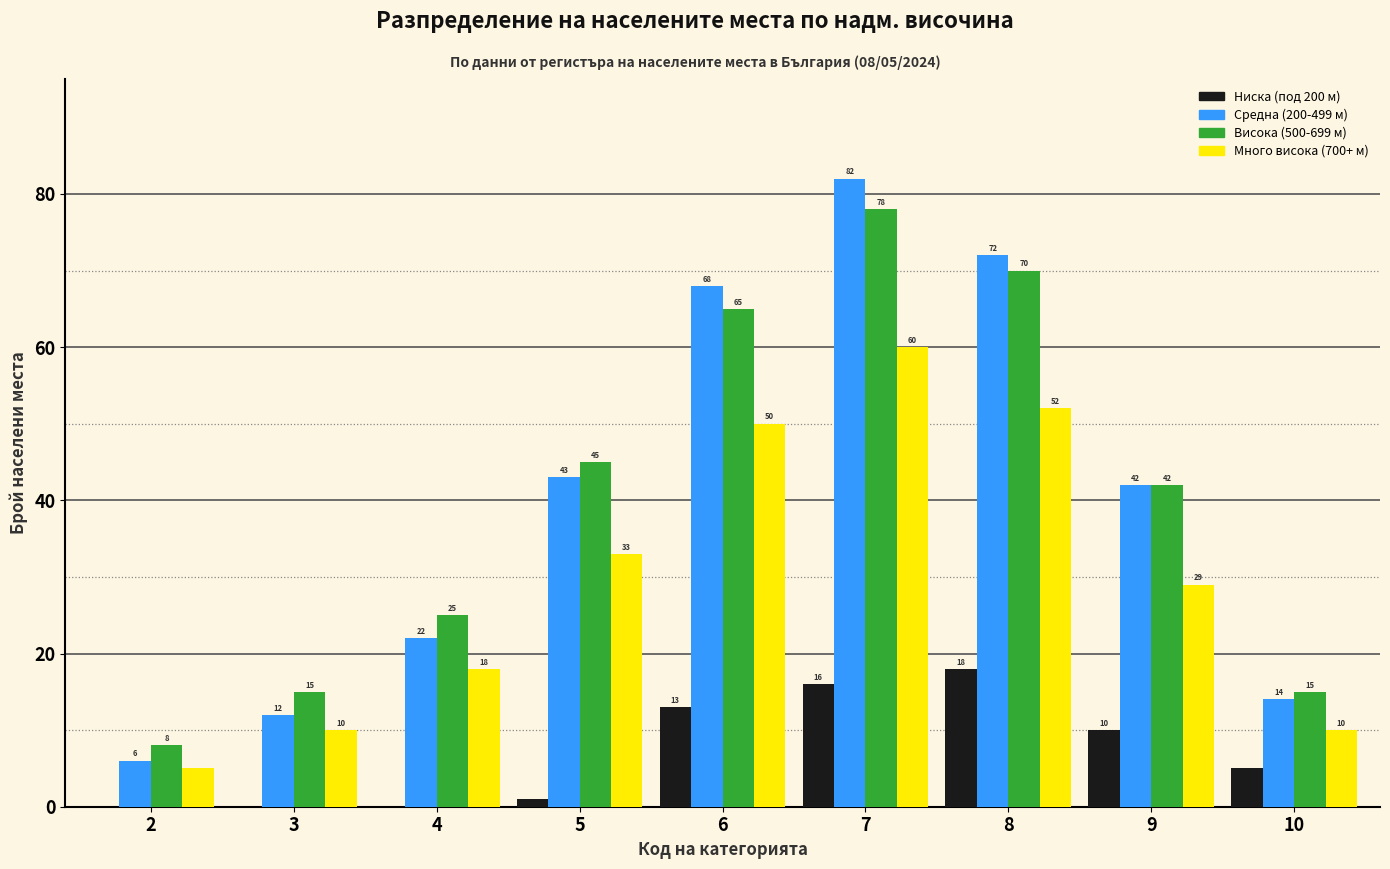

Reading left to right, what are all the values shown in this chart?

Ниска (под 200 м): 2=0	3=0	4=0	5=1	6=13	7=16	8=18	9=10	10=5
Средна (200-499 м): 2=6	3=12	4=22	5=43	6=68	7=82	8=72	9=42	10=14
Висока (500-699 м): 2=8	3=15	4=25	5=45	6=65	7=78	8=70	9=42	10=15
Много висока (700+ м): 2=5	3=10	4=18	5=33	6=50	7=60	8=52	9=29	10=10